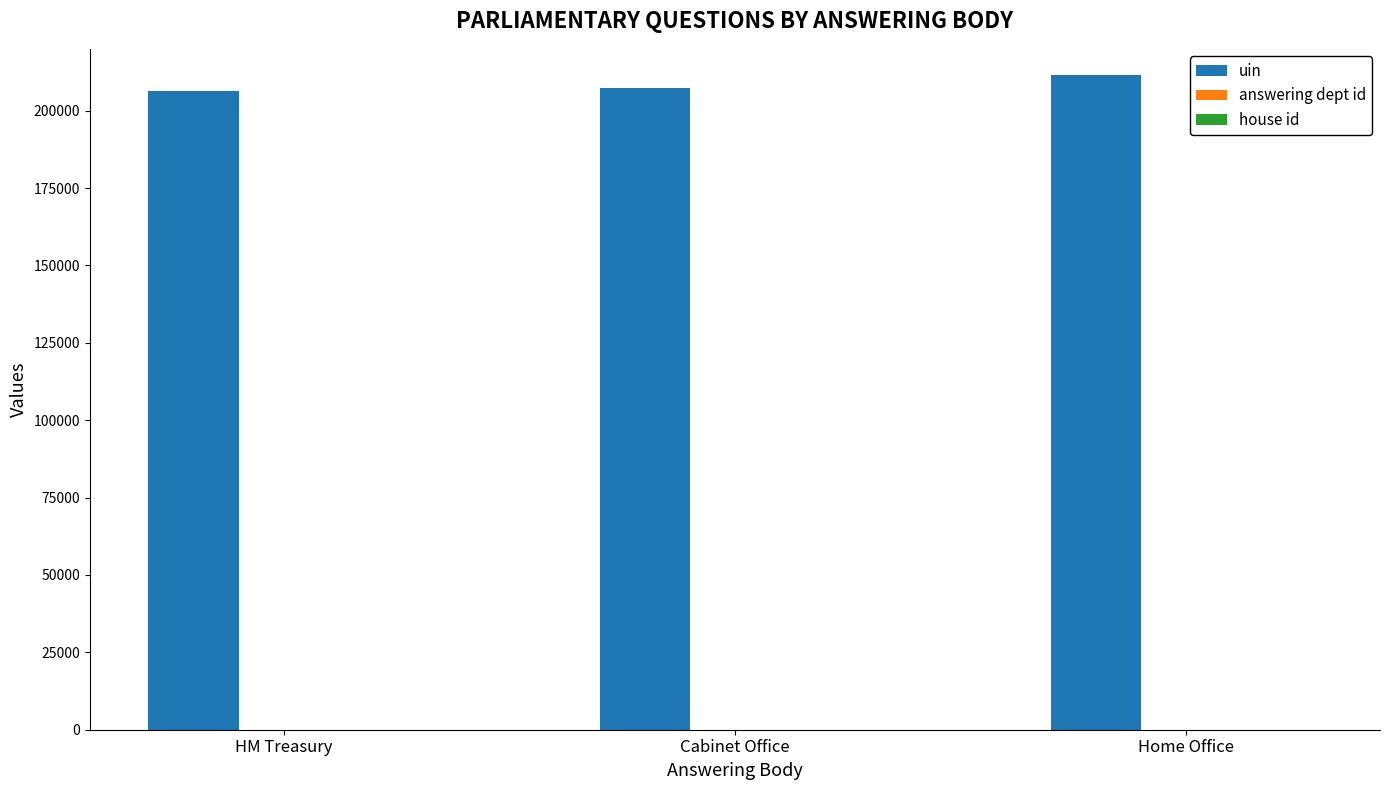

Which series has the largest total across all categories?

uin